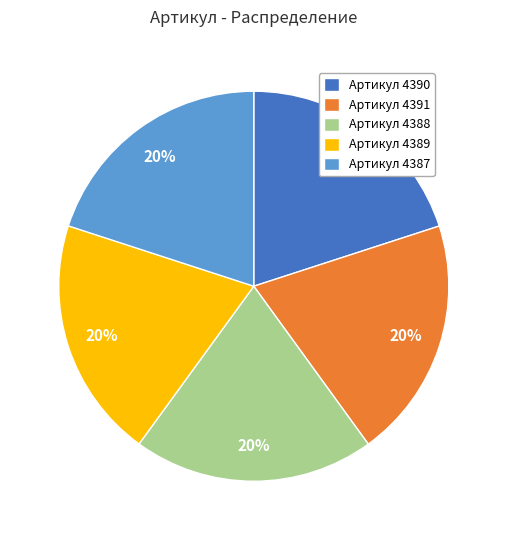

To the nearest percent, what is the average slice percentage?

20%